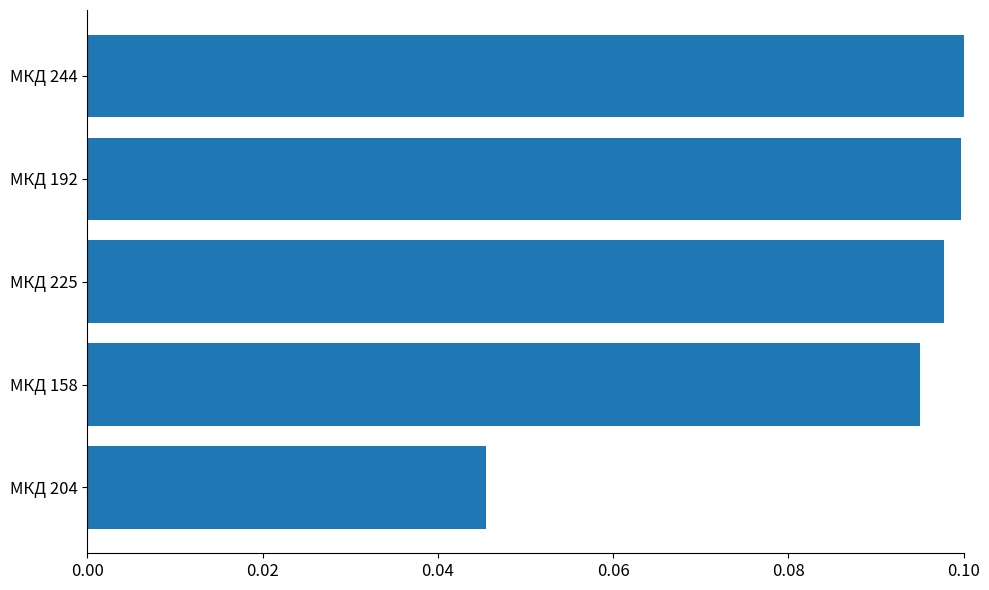

What is the sum of all values?

0.4